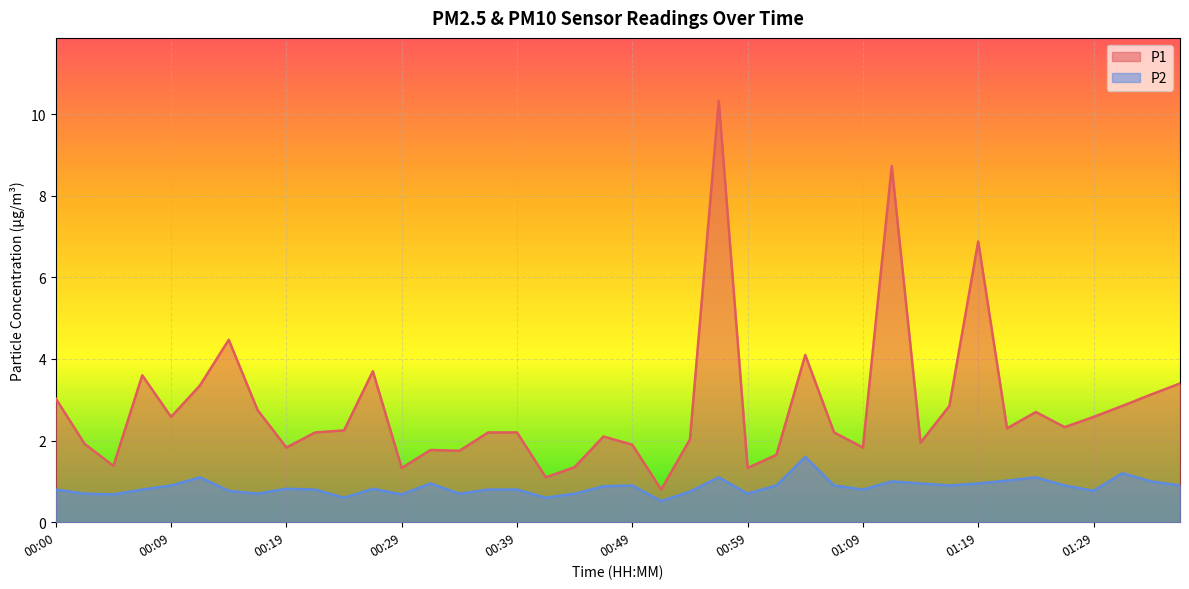

What is the value of the P2 point at the 29th from the left?

0.8